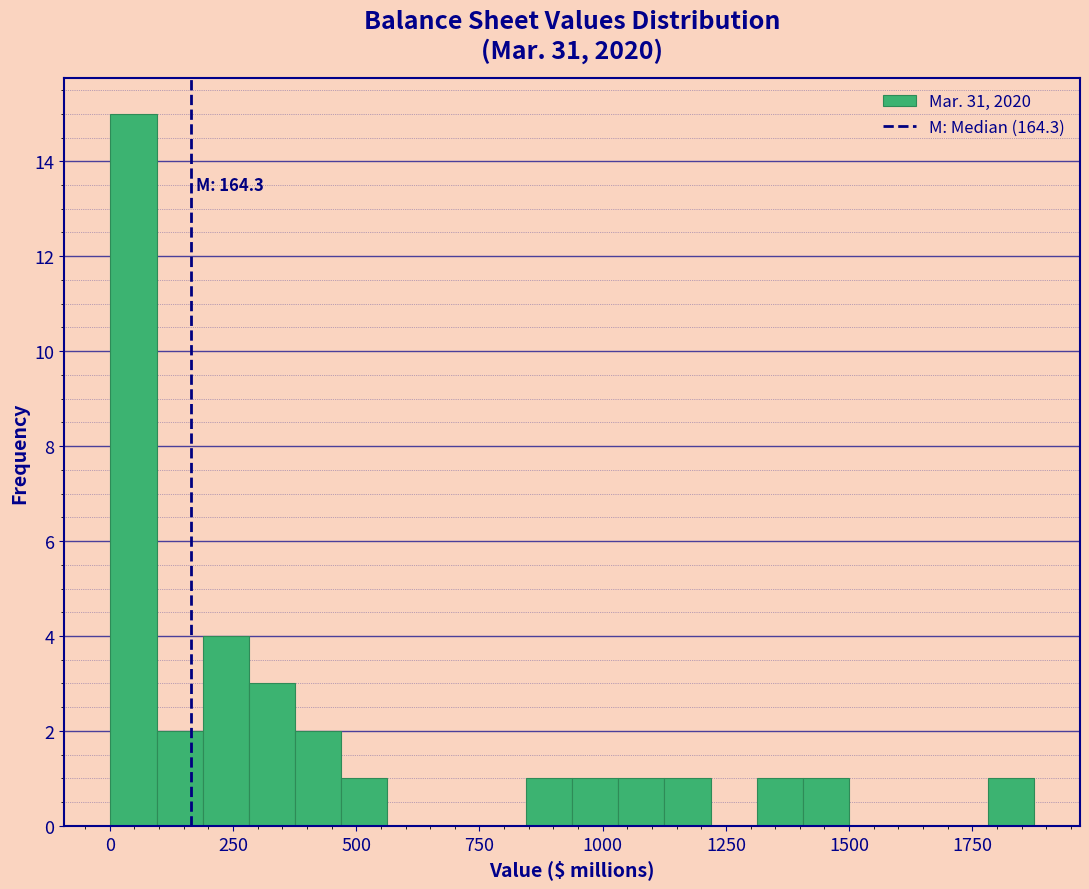

Around what value on the x-axis is the tallest bar? Give the approximate position of its centre, as read against the axis.

50